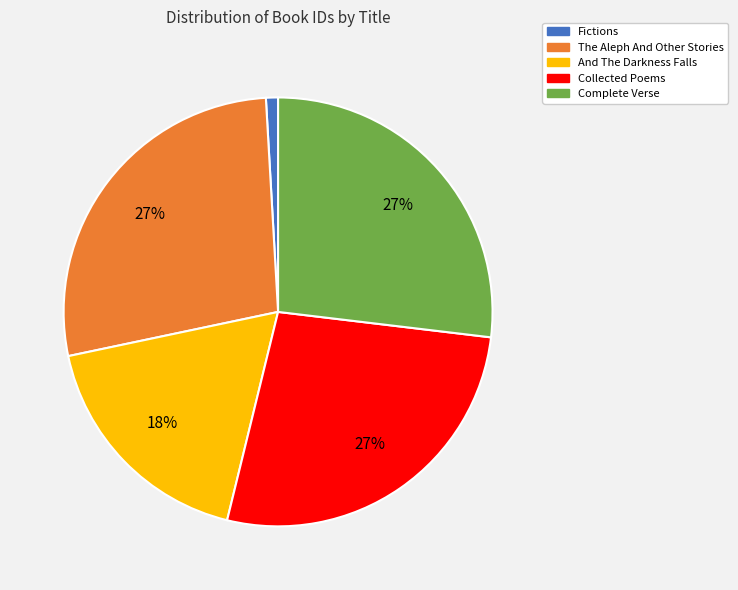

To the nearest percent, what percentage of the pie is The Aleph And Other Stories?

27%